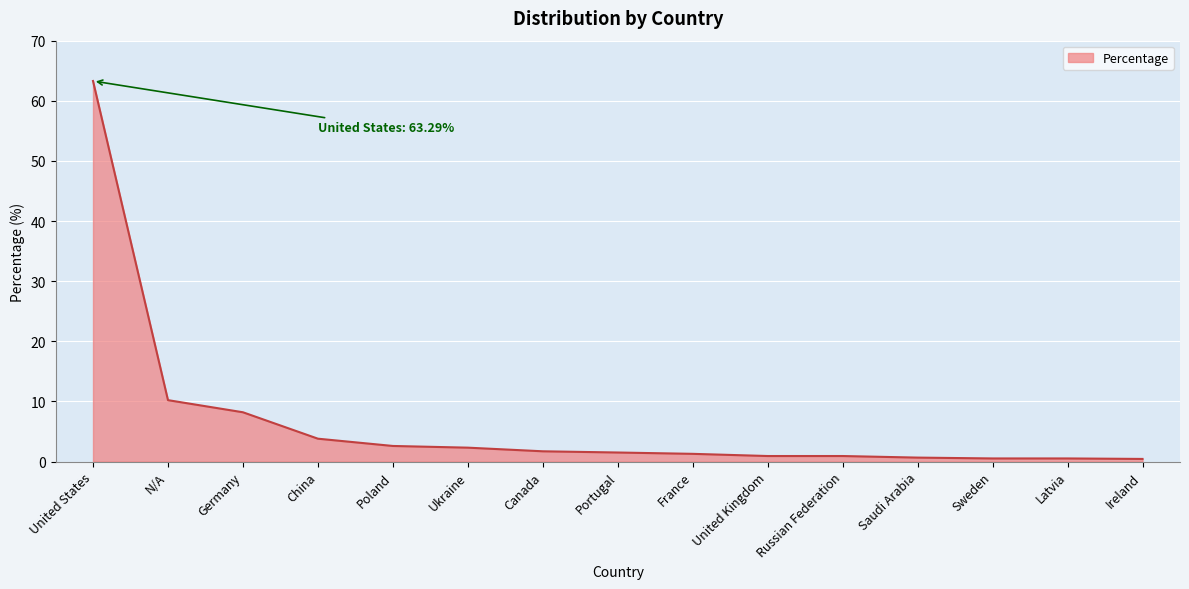

True or false: the data shows 92.8 at United States.

False